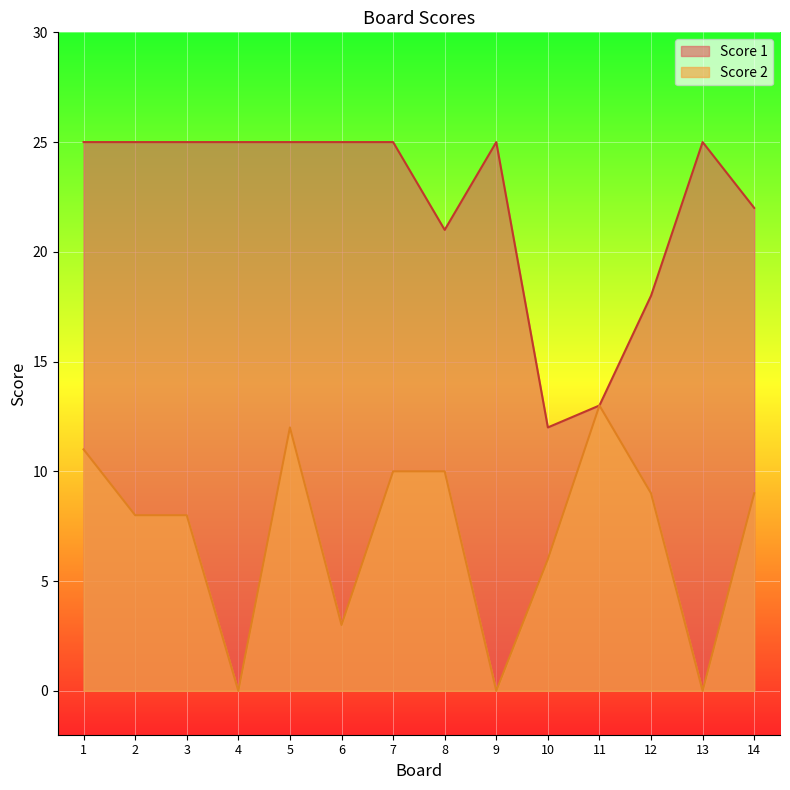

What is the difference between the highest and lowest values at 10?

6